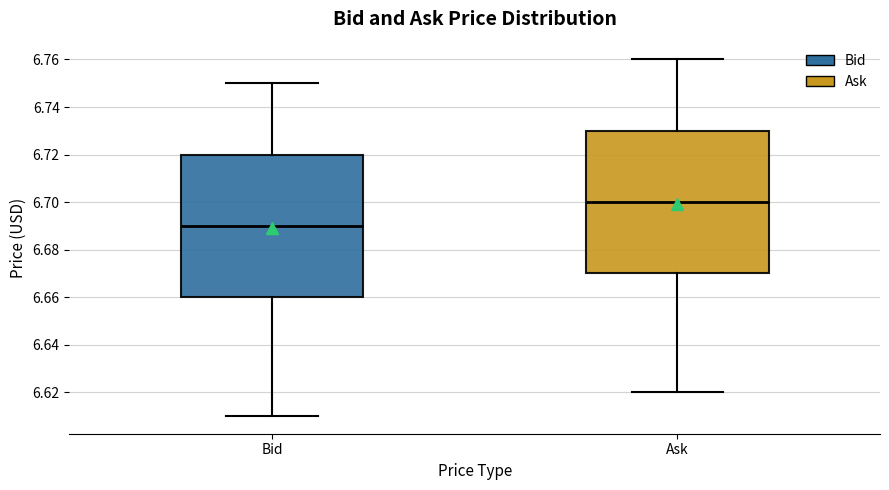

Where does the median line of the box for Bid sit on the y-axis? The values are not printed on the chart, so give them approximately, as read against the axis.

6.69